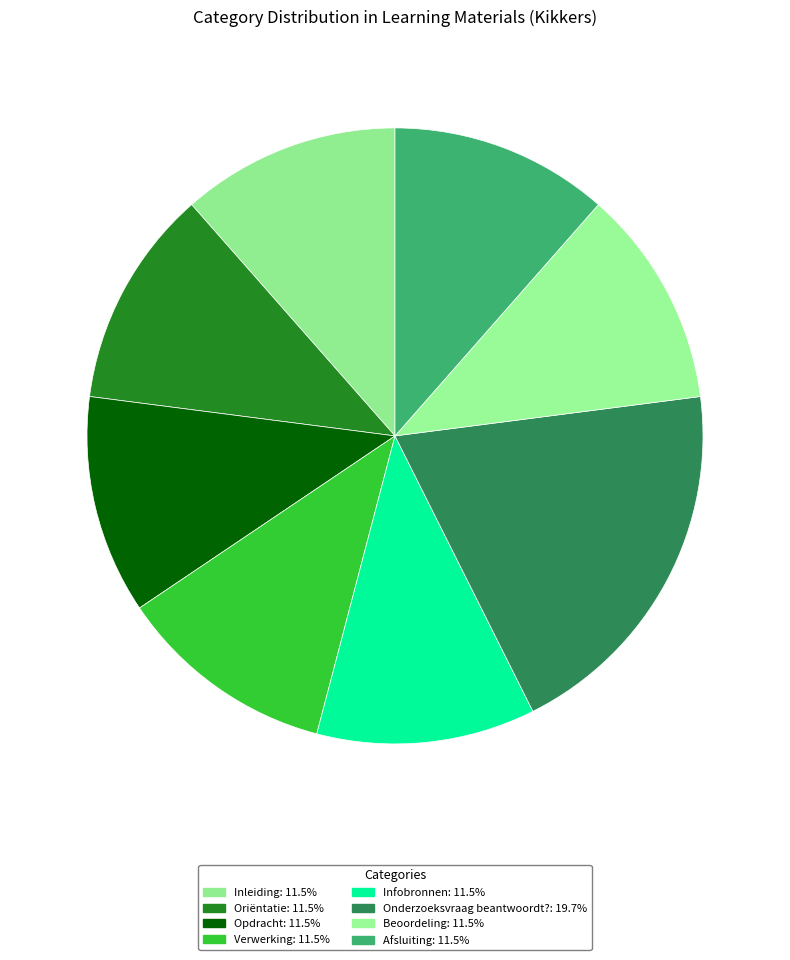

How many slices are in this pie chart?

8